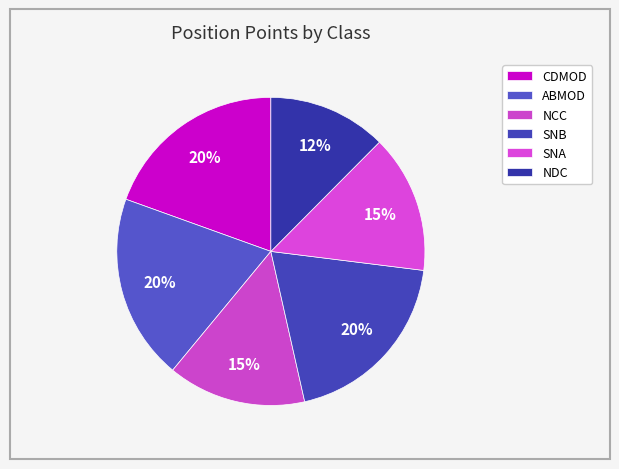

Count the number of slices in the pie.

6